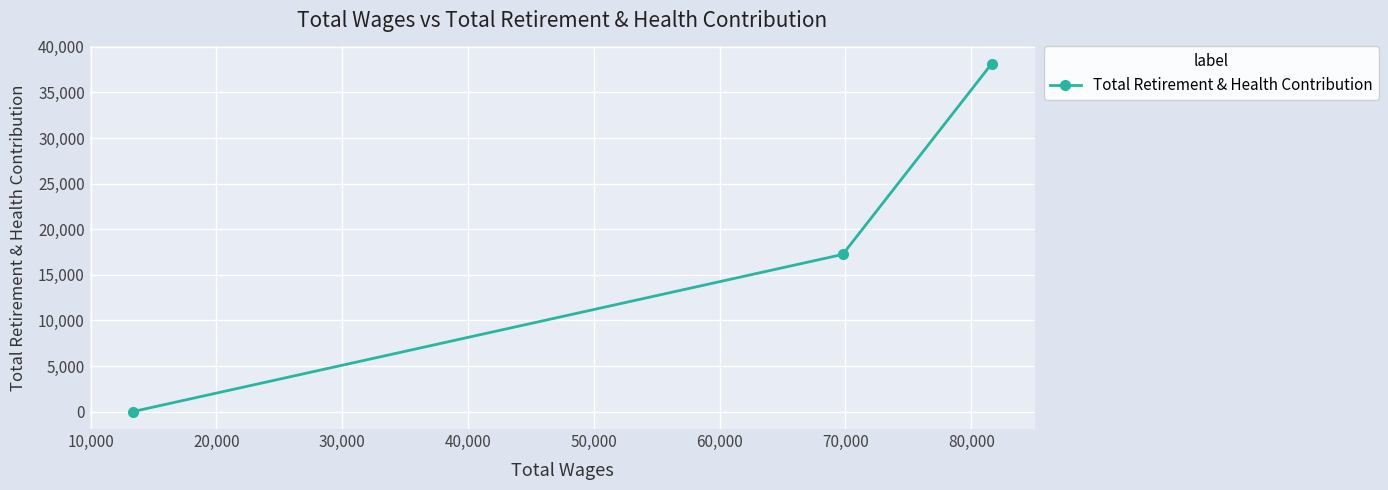

Reading left to right, list all the values displayed in this chart.

0	17241	38139